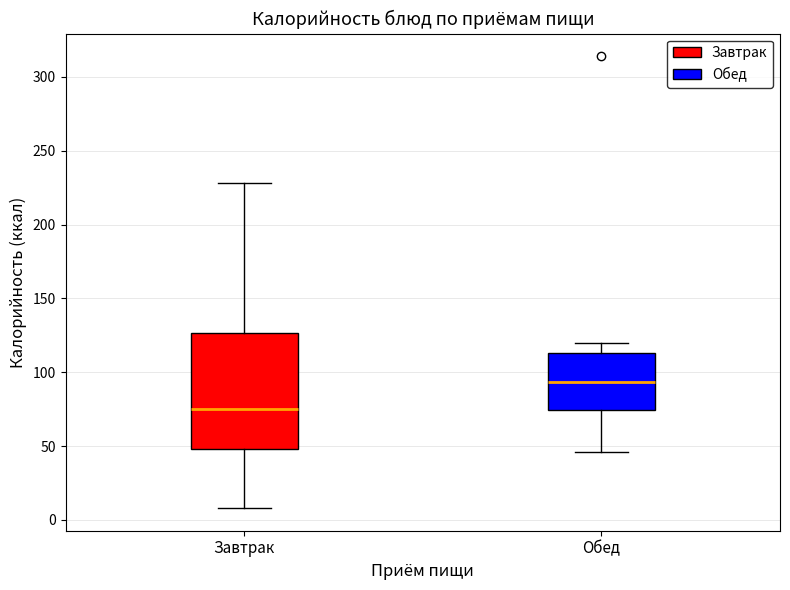

Where is the lower edge of the box for Завтрак on the y-axis? The values are not printed on the chart, so give them approximately, as read against the axis.

50